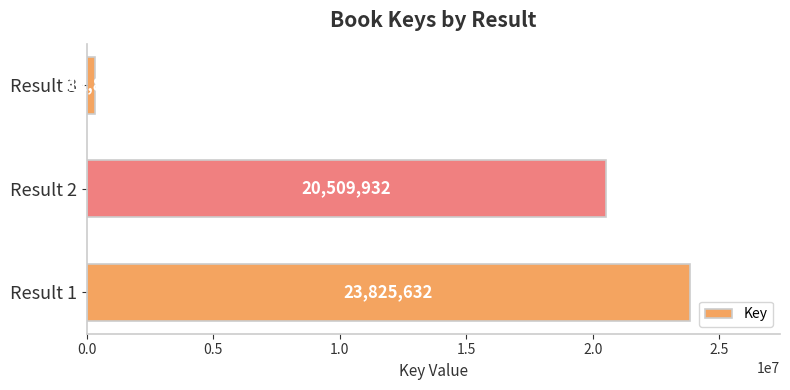

What is the difference between the values at Result 2 and Result 1?

3315700